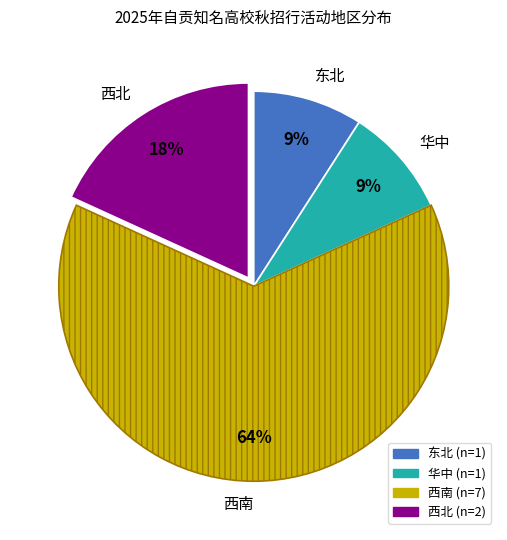

Which category has the biggest portion of the pie?

西南